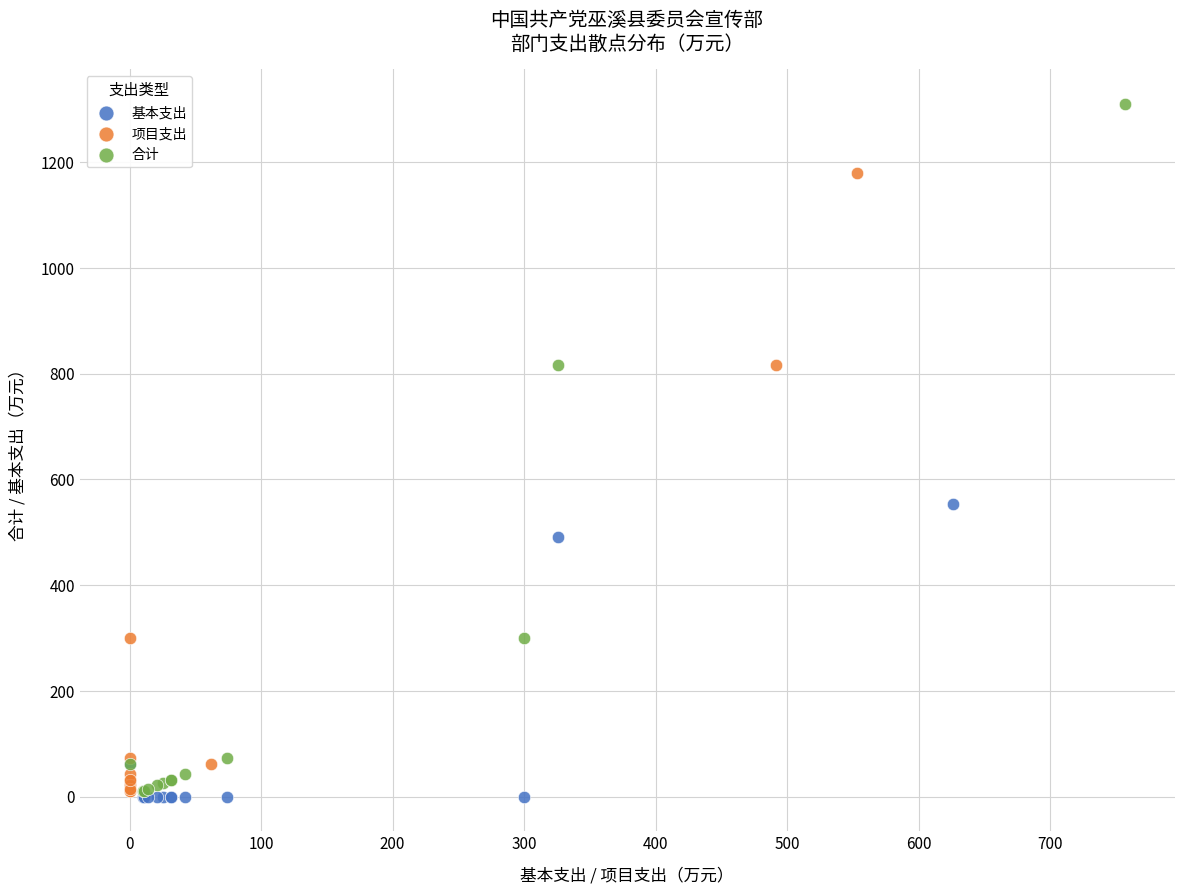

Which series contains the highest Y value?

合计